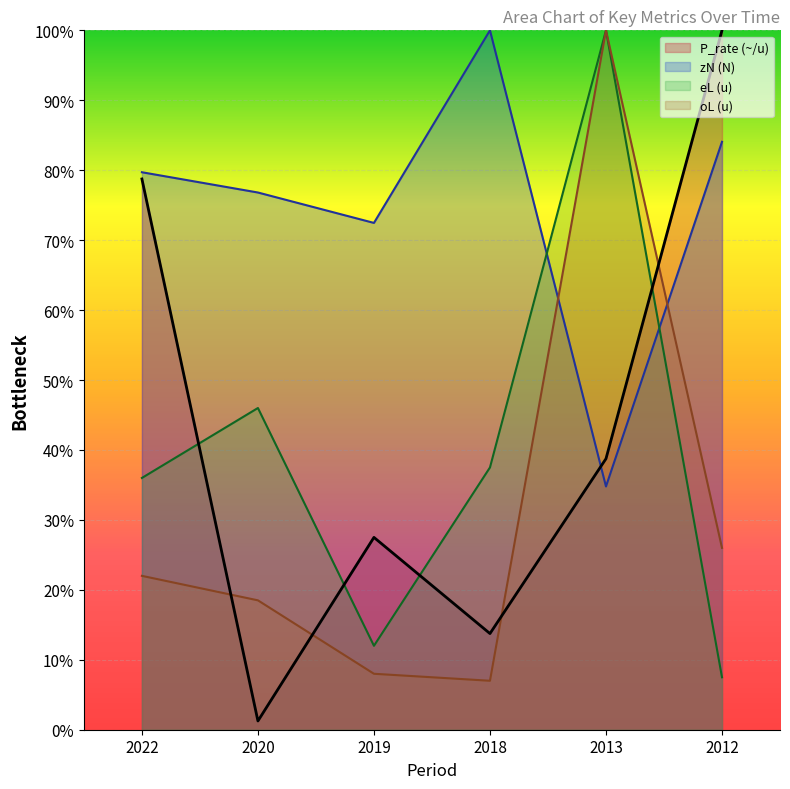

Where does the eL series first go above 37?

2020